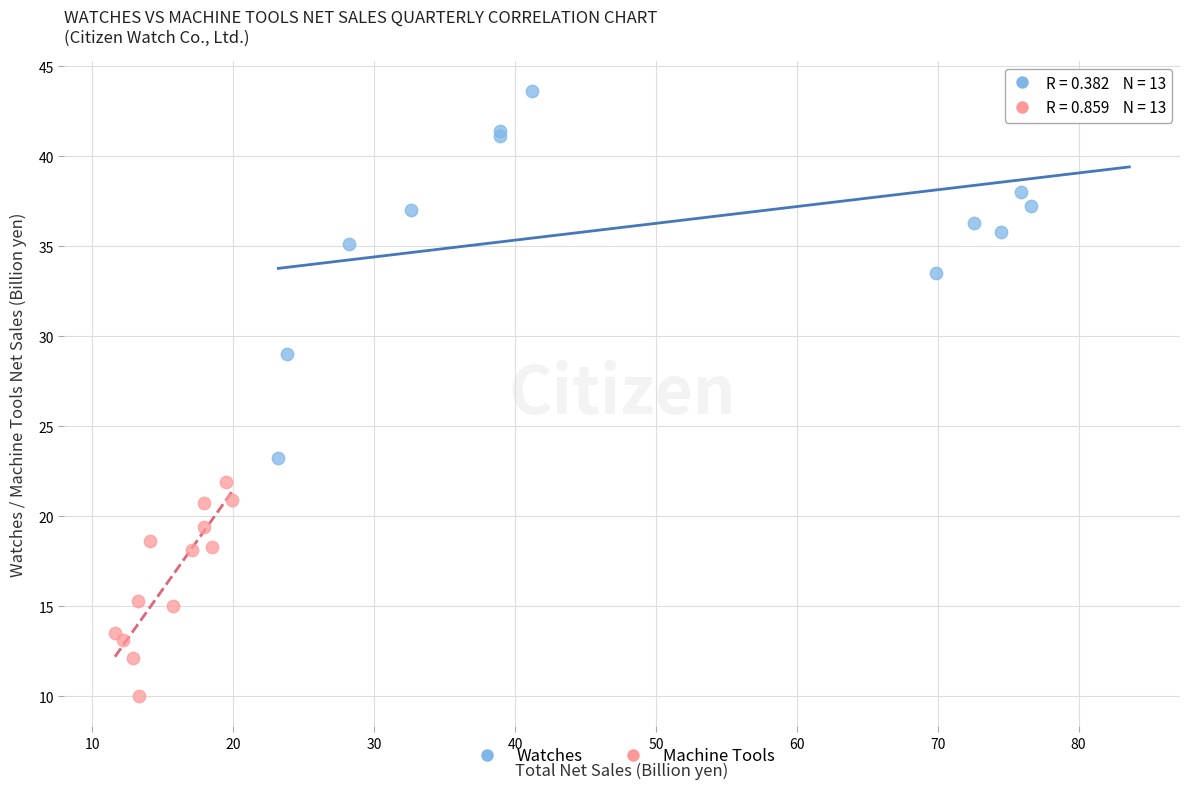

Which series reaches the maximum Y coordinate?

Watches